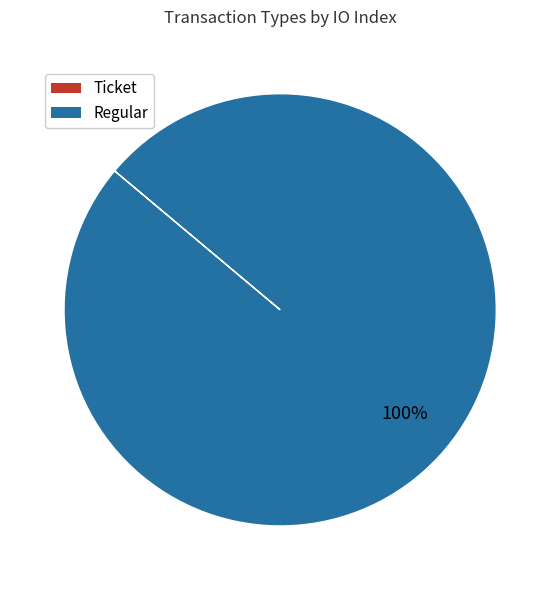

What is the majority slice?

Regular